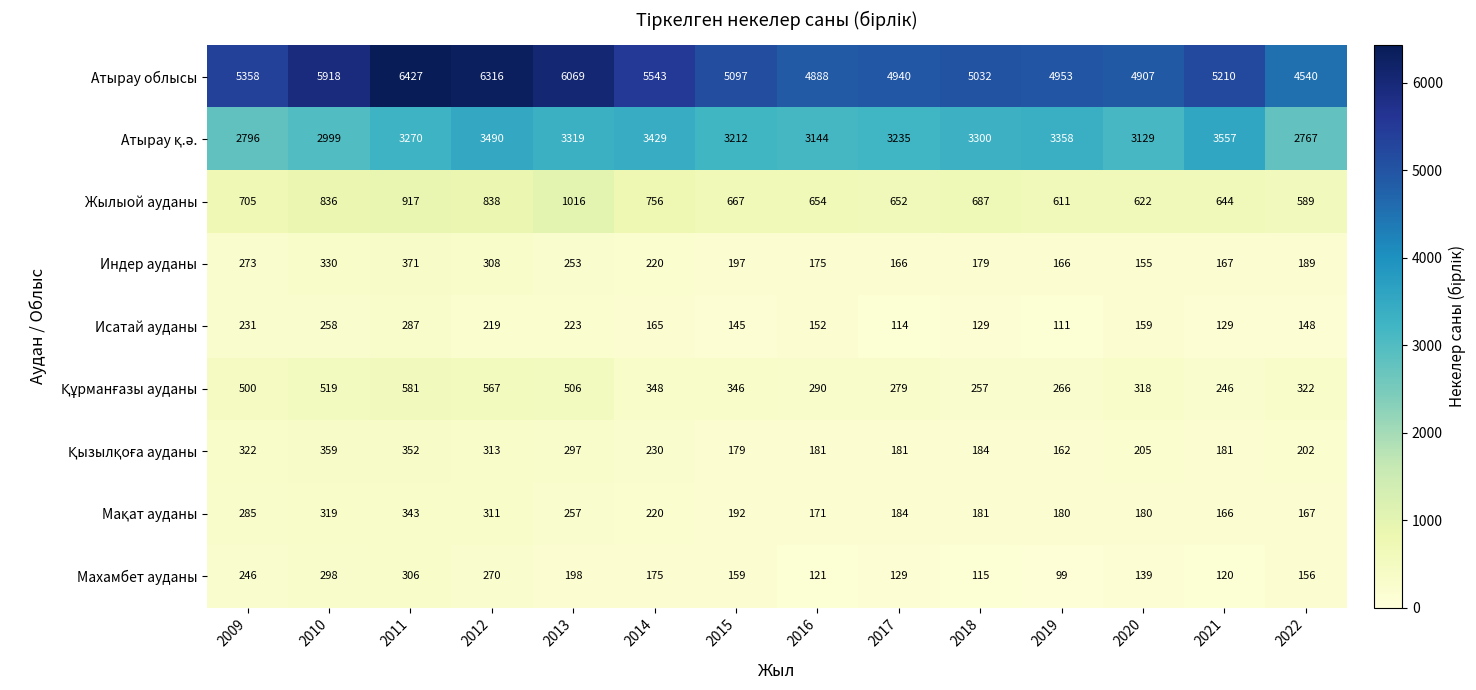

Where does the Атырау облысы series first go above 5210?

2009